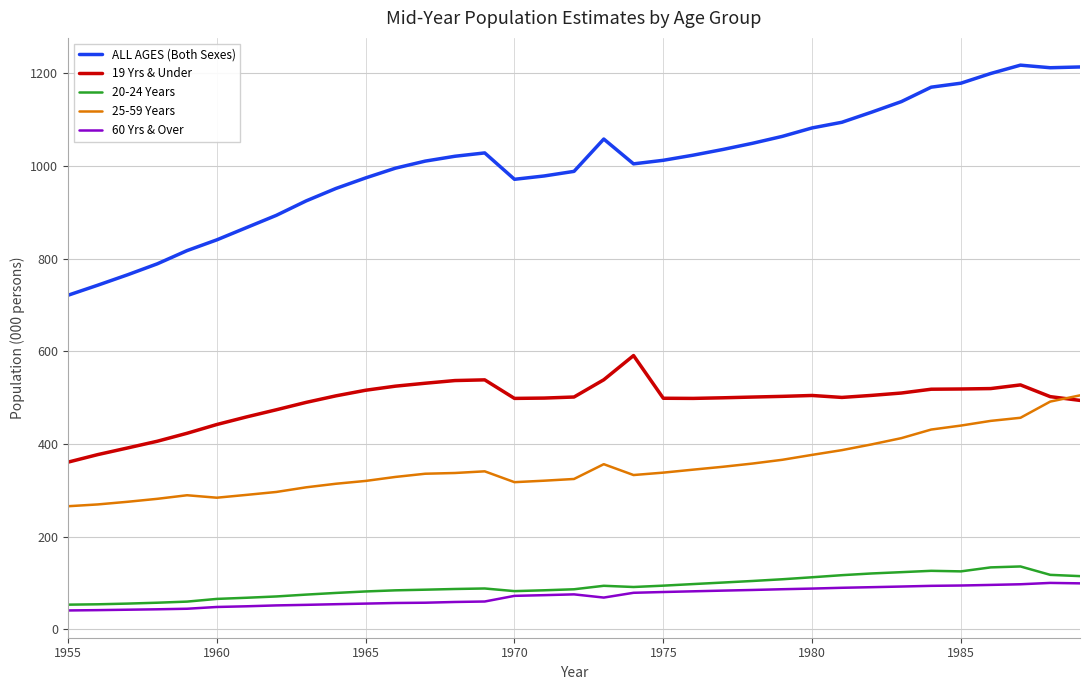

Which series has the largest total across all categories?

ALL AGES (Both Sexes)